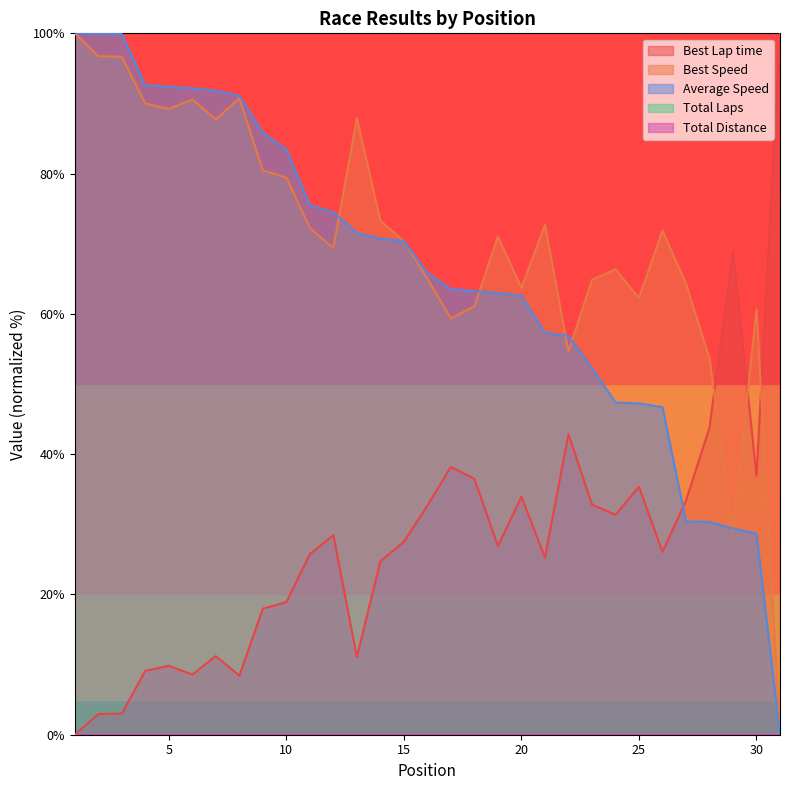

Which series has the largest range (max minus min)?

Best Lap time